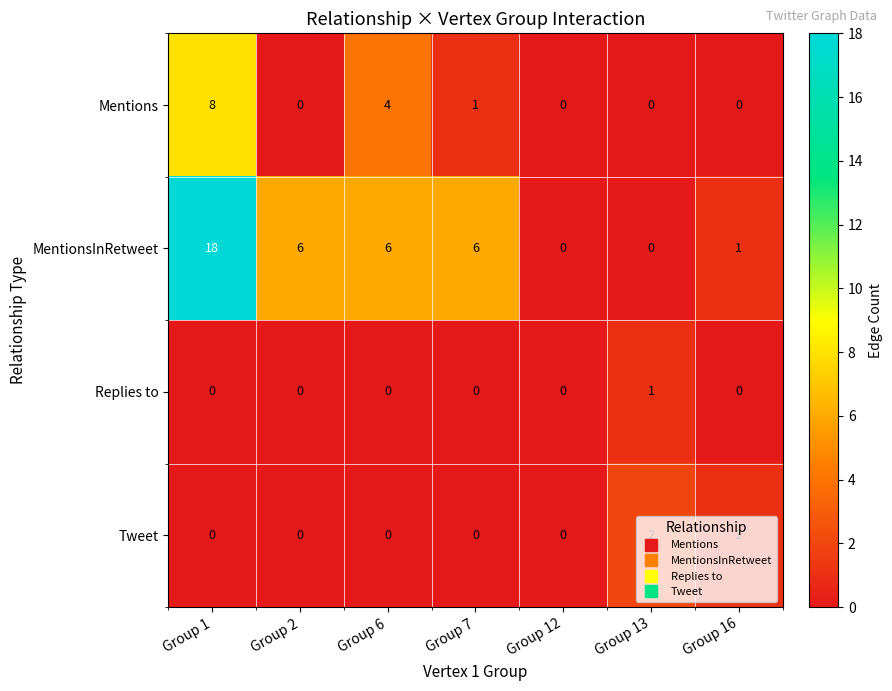

True or false: Mentions has a value of 0 at Group 13.

True